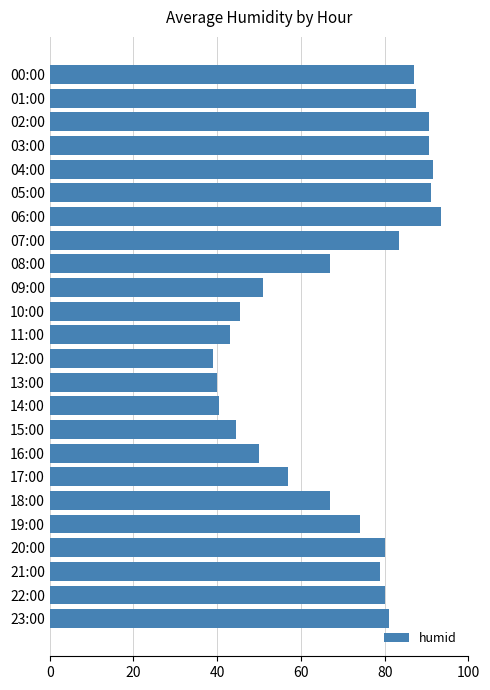

Reading top to bottom, transcribe all the data shown in this chart.

00:00=87.0	01:00=87.5	02:00=90.5	03:00=90.5	04:00=91.5	05:00=91.0	06:00=93.5	07:00=83.5	08:00=67.0	09:00=51.0	10:00=45.5	11:00=43.0	12:00=39.0	13:00=40.0	14:00=40.5	15:00=44.5	16:00=50.0	17:00=57.0	18:00=67.0	19:00=74.0	20:00=80.0	21:00=79.0	22:00=80.0	23:00=81.0